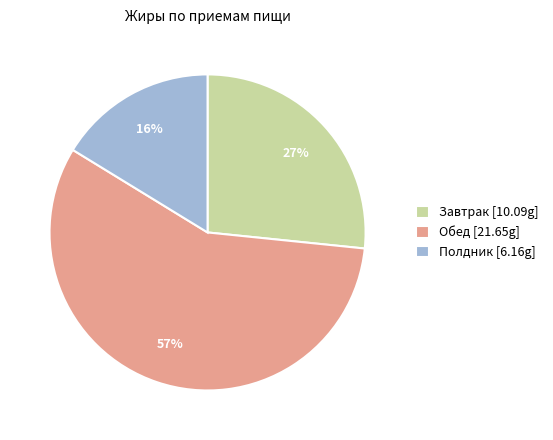

To the nearest percent, what portion does Завтрак represent?

27%